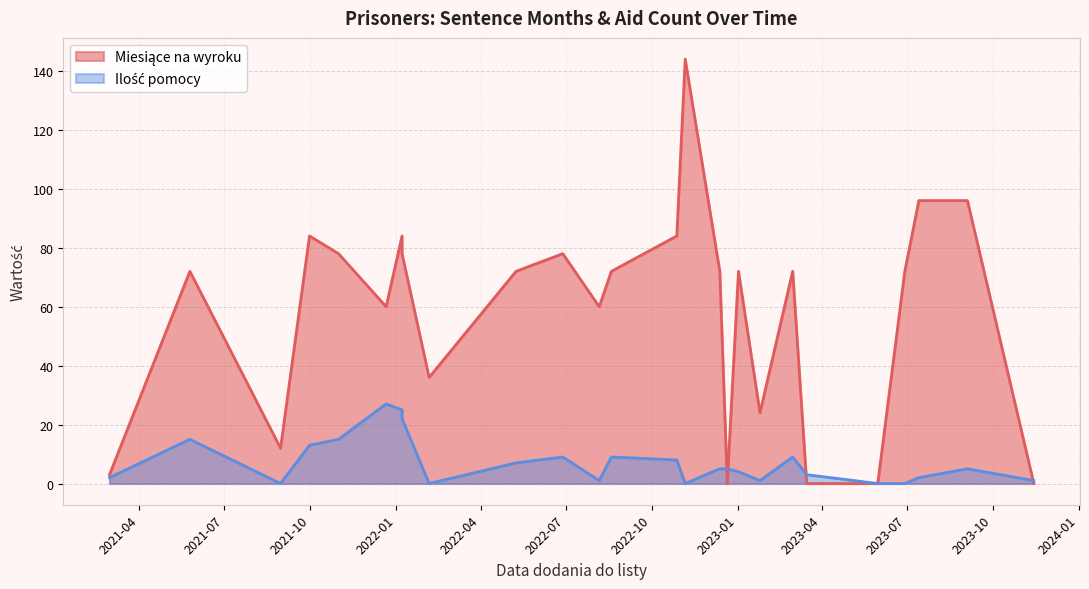

Does the chart display data point markers on the line(s)?

No